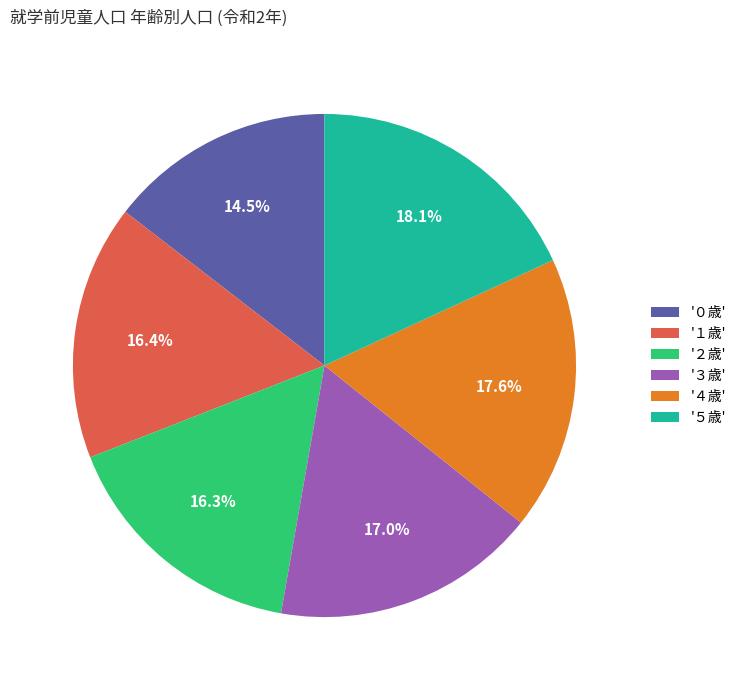

Does any single category account for the majority?

No